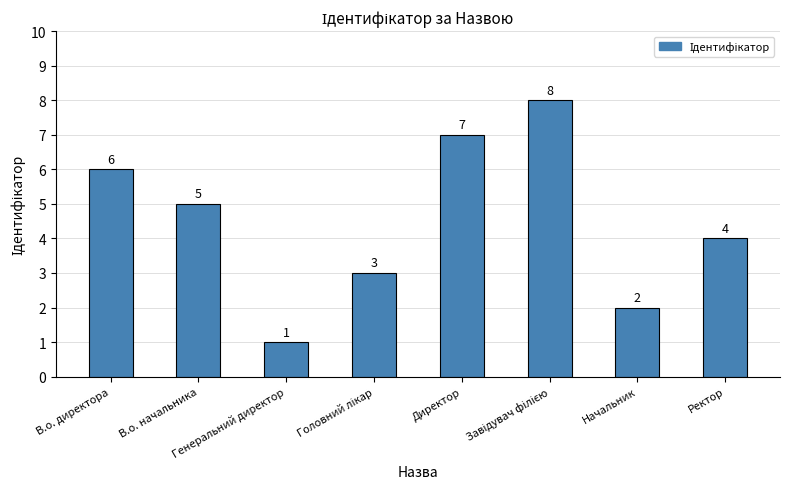

How many values are between 3 and 7?

5